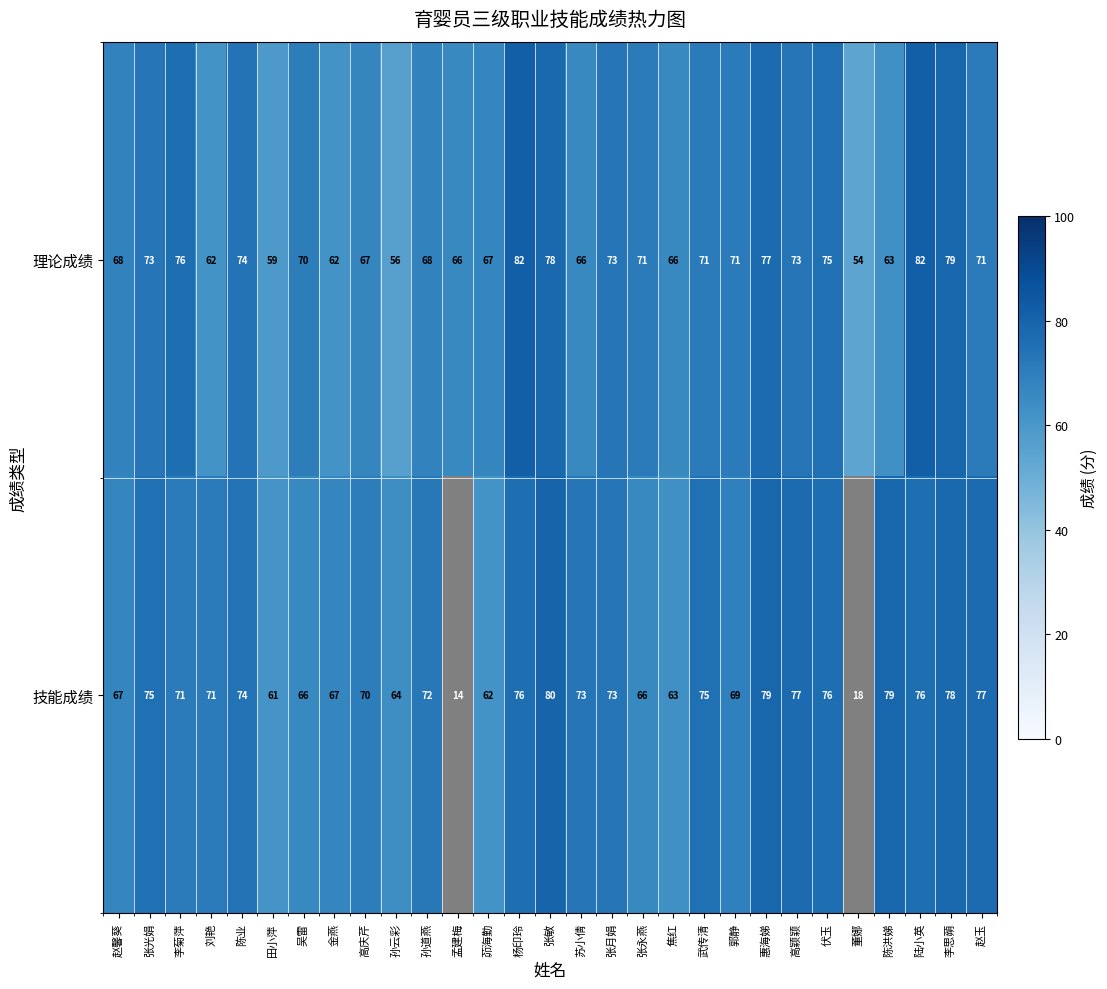

The value of 理论成绩 at 苏小倩 is 66. True or false?

True